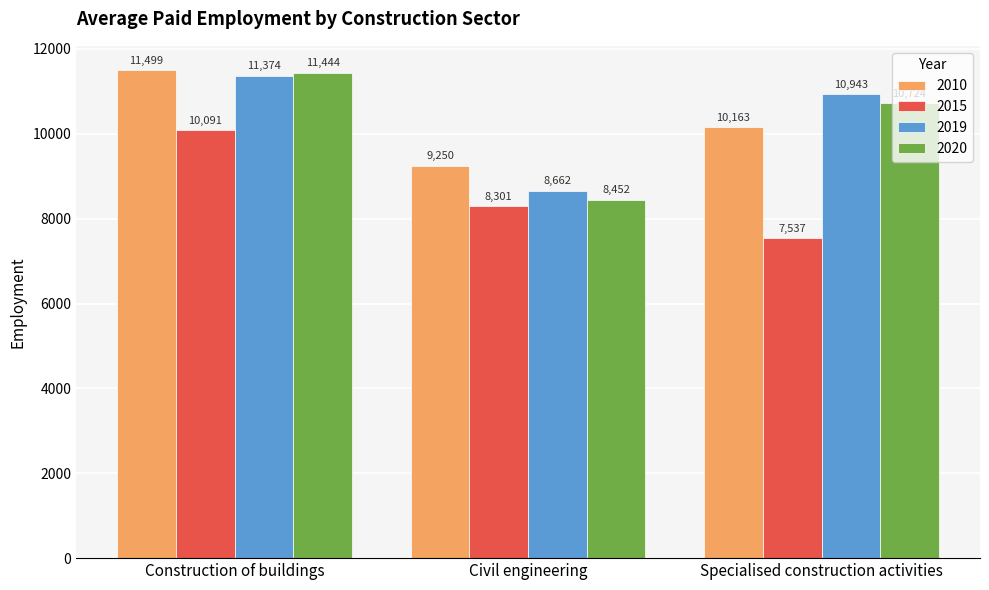

Which series has the largest range (max minus min)?

2020